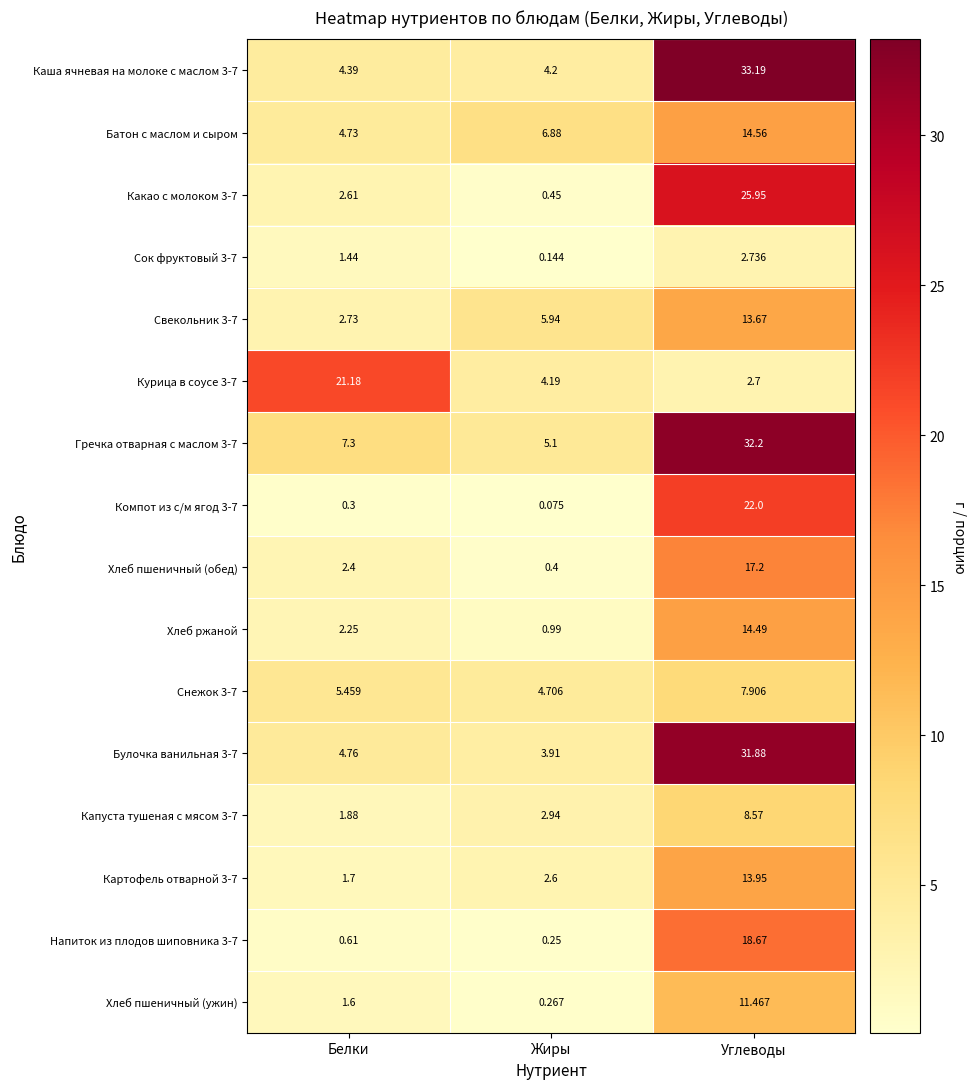

Where is Сок фруктовый 3-7 nearest to the value 1?

Белки